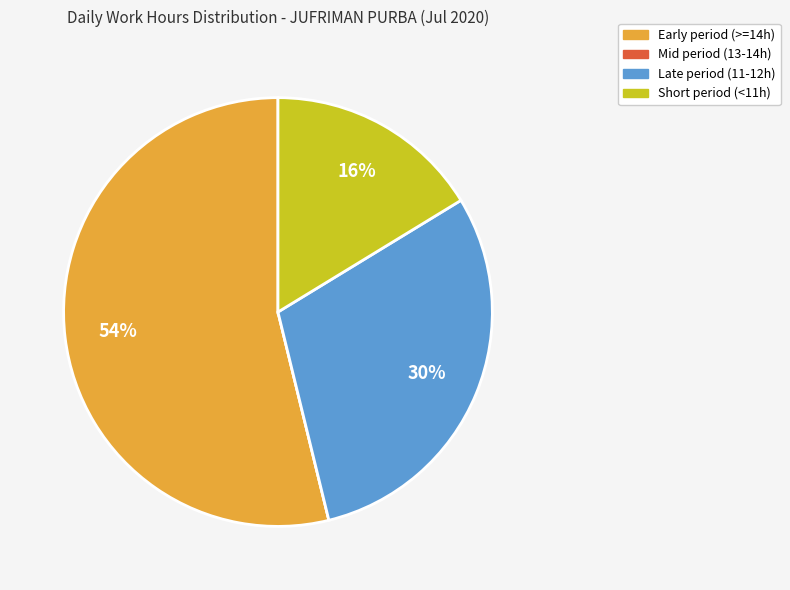

Which has a higher value, Late period (11-12h) or Short period (<11h)?

Late period (11-12h)